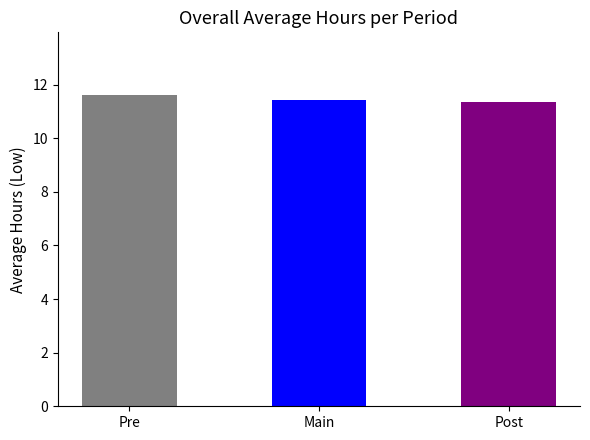

What is the sum of all values?

34.4